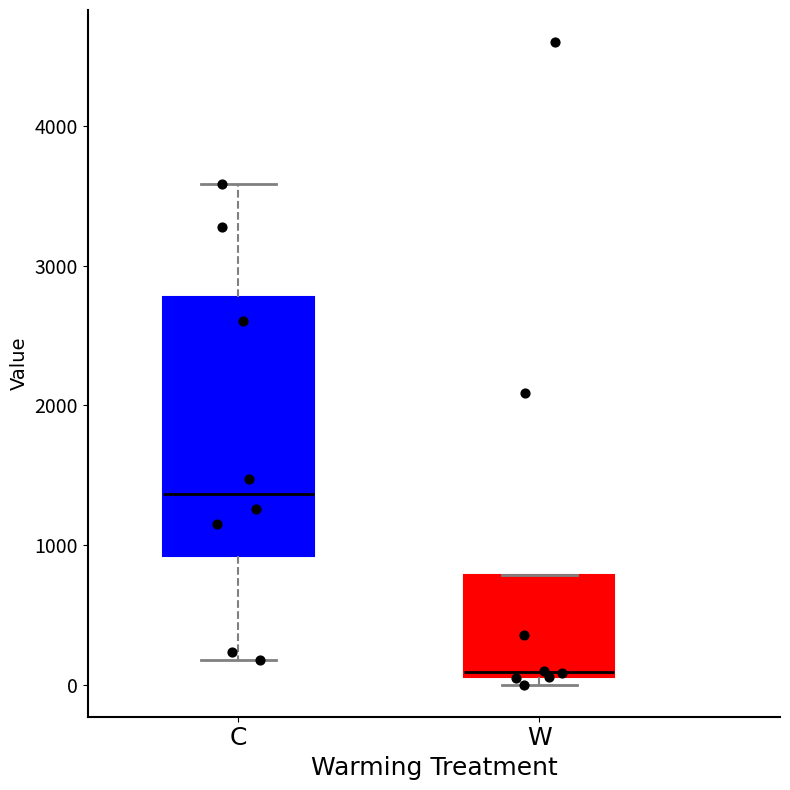

Where does the median line of the box for C sit on the y-axis? The values are not printed on the chart, so give them approximately, as read against the axis.

1400